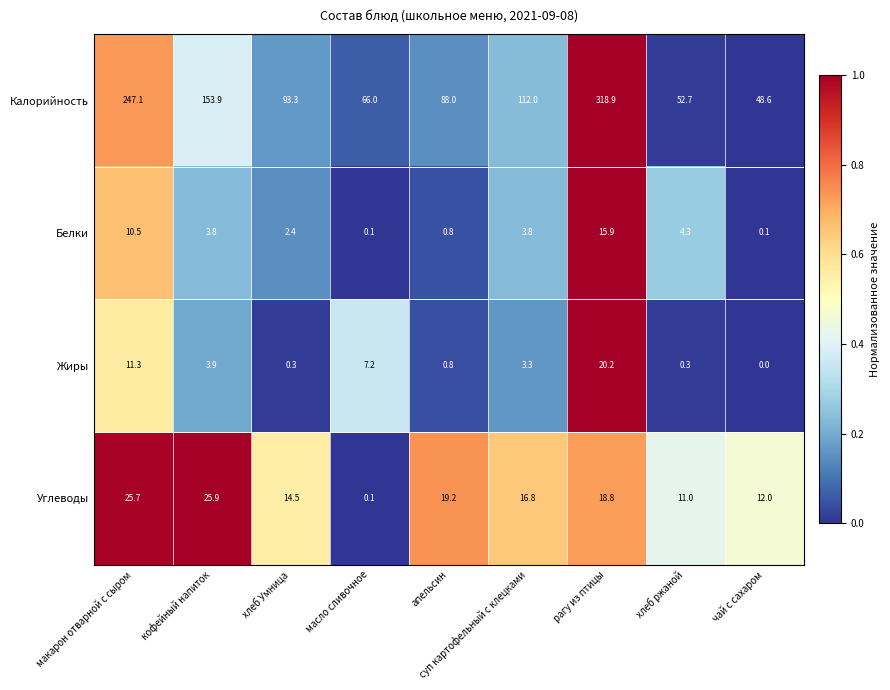

What is the maximum value shown in the chart?

318.9